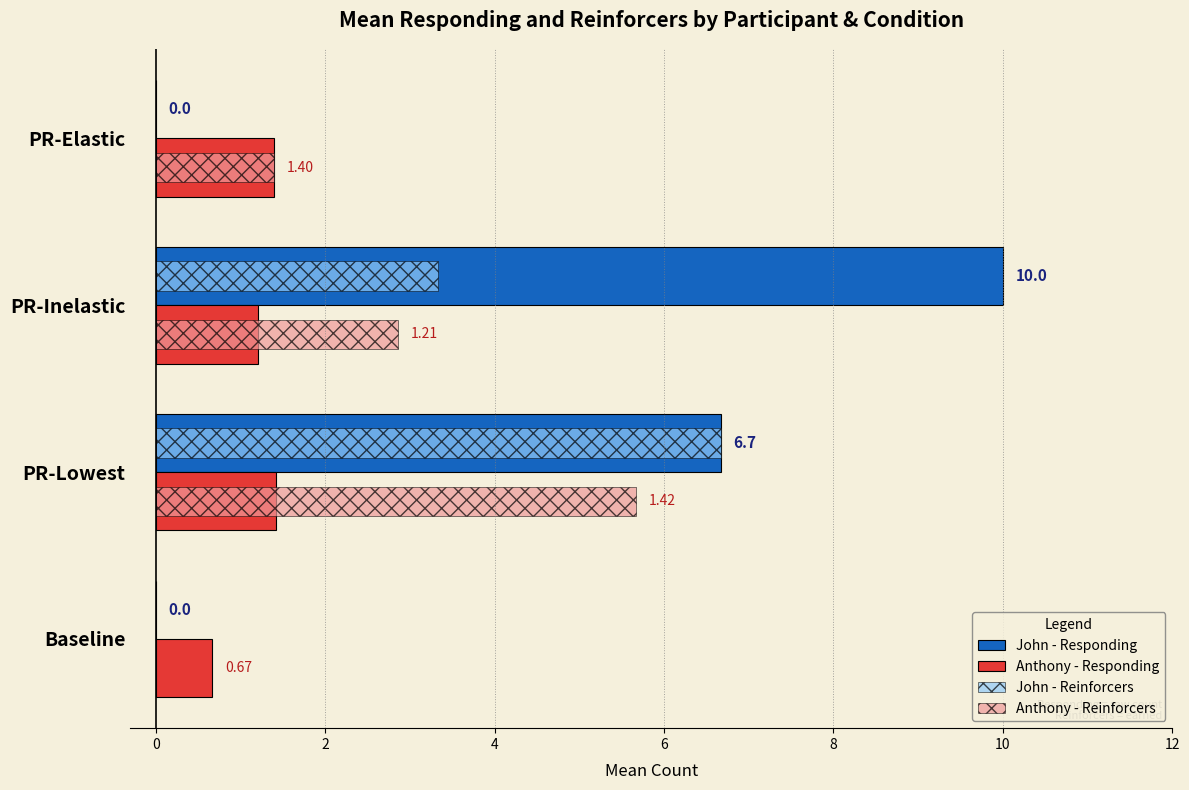

What is the sum of all John - Responding values?

16.7